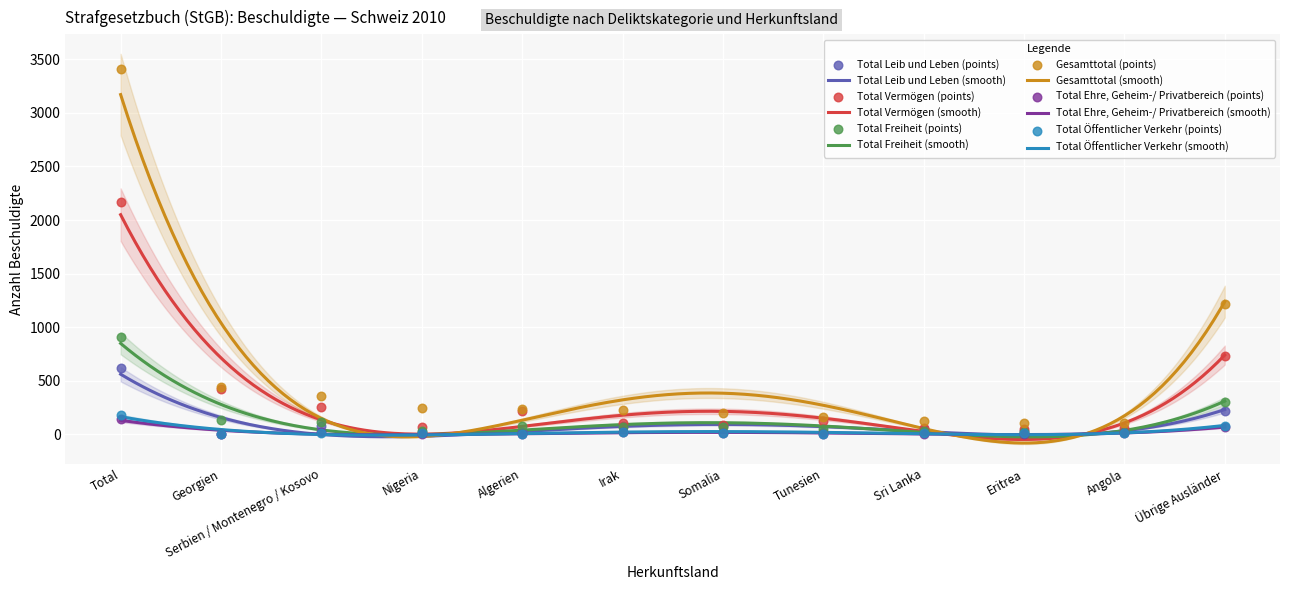

What is the total value across all series at Nigeria?

381